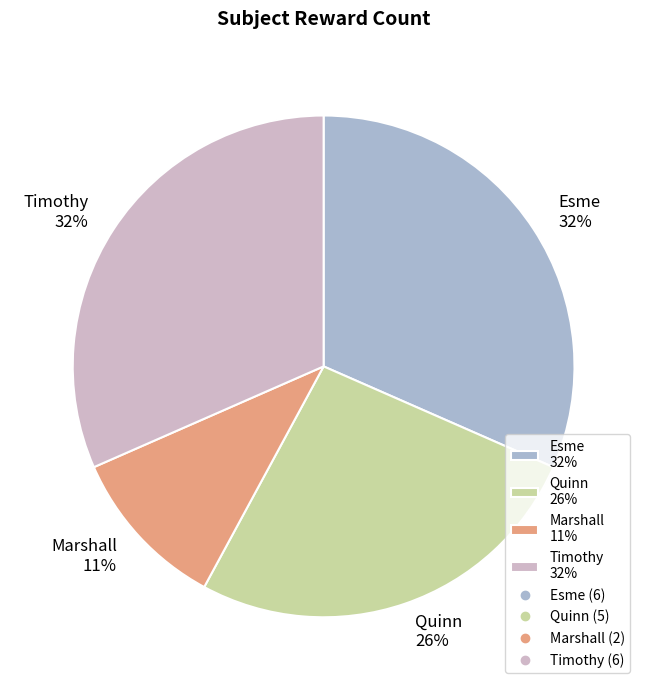

What percentage is the Timothy 32% slice, to the nearest percent?

32%